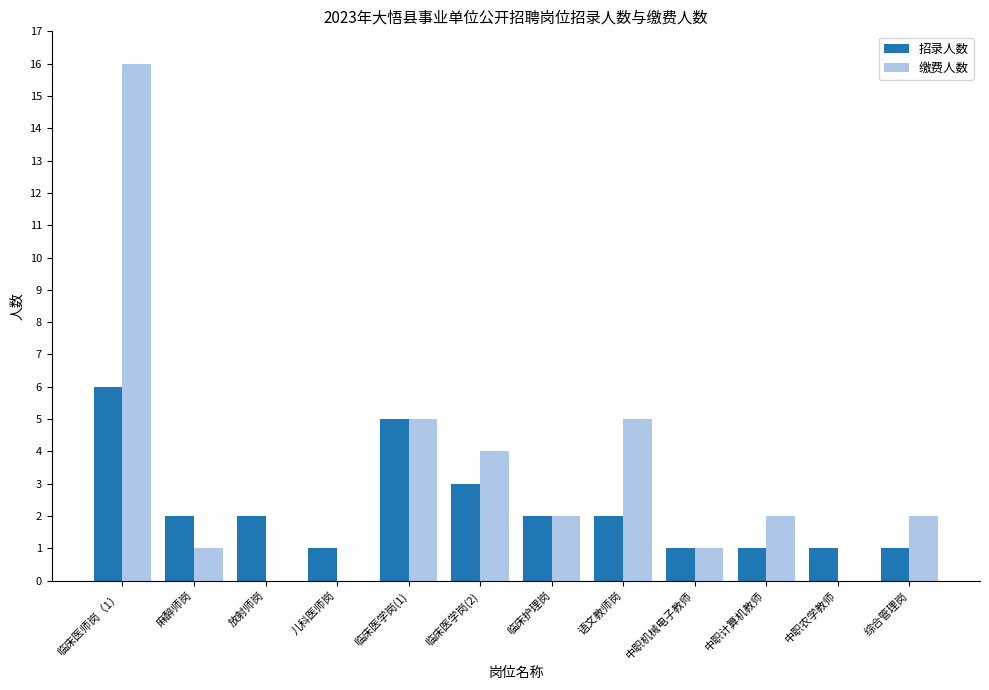

Reading right to left, list all the values displayed in this chart.

招录人数: 1	1	1	1	2	2	3	5	1	2	2	6
缴费人数: 2	0	2	1	5	2	4	5	0	0	1	16